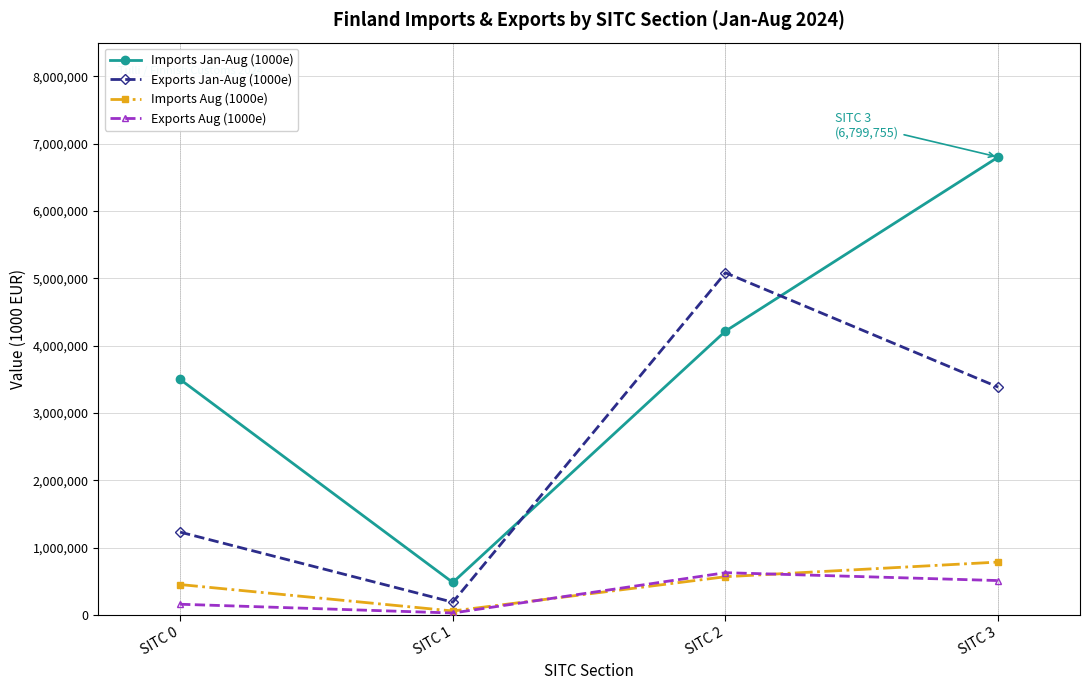

Where is the first local minimum for Imports Aug (1000e)?

SITC 1